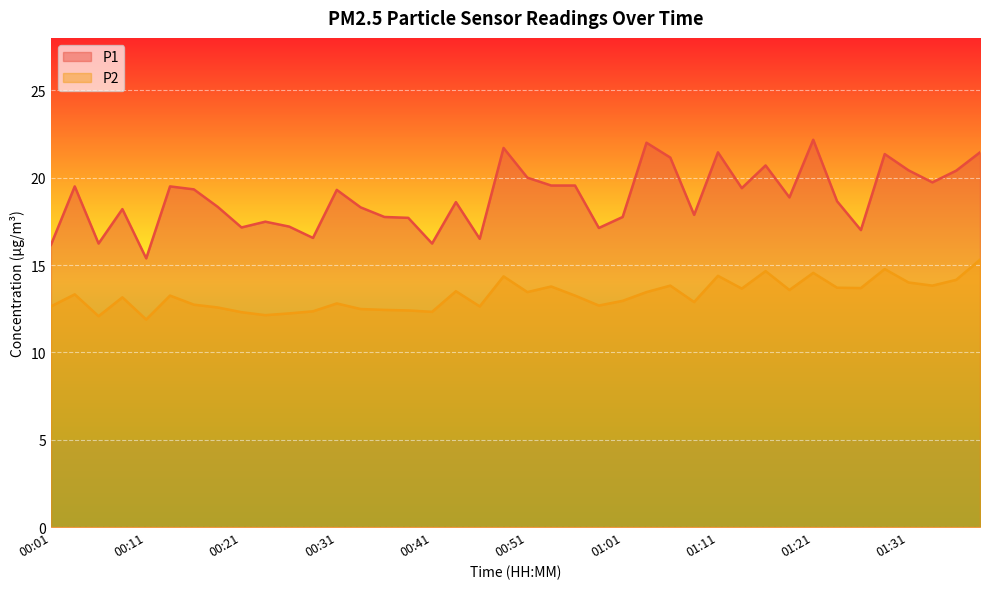

Does the chart display data point markers on the line(s)?

No